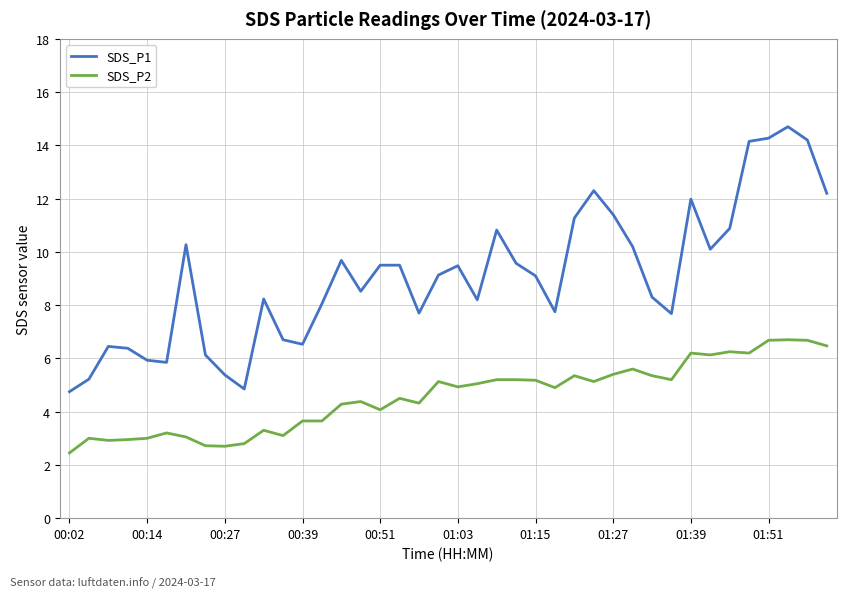

Which series has the largest range (max minus min)?

SDS_P1